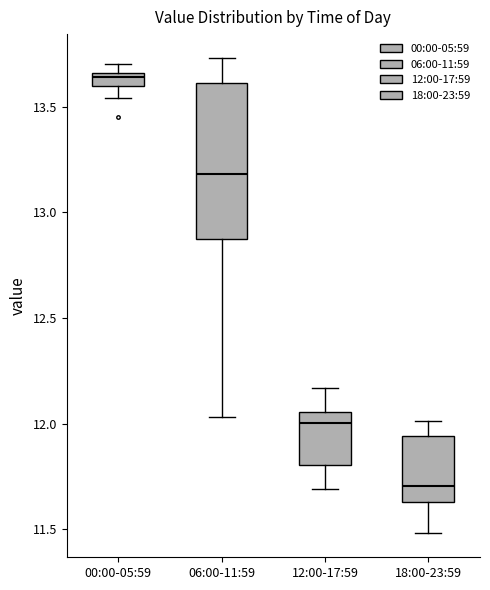

Which box has the highest median line?

00:00-05:59